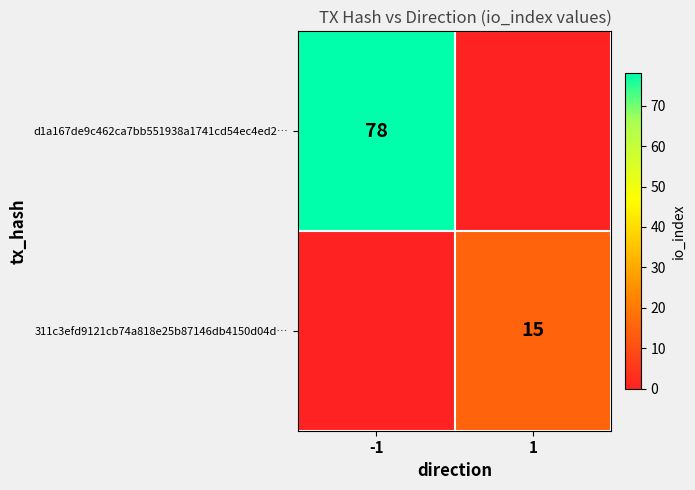

The value of d1a167de9c462ca7bb551938a1741cd54ec4ed2… at -1 is 120. True or false?

False